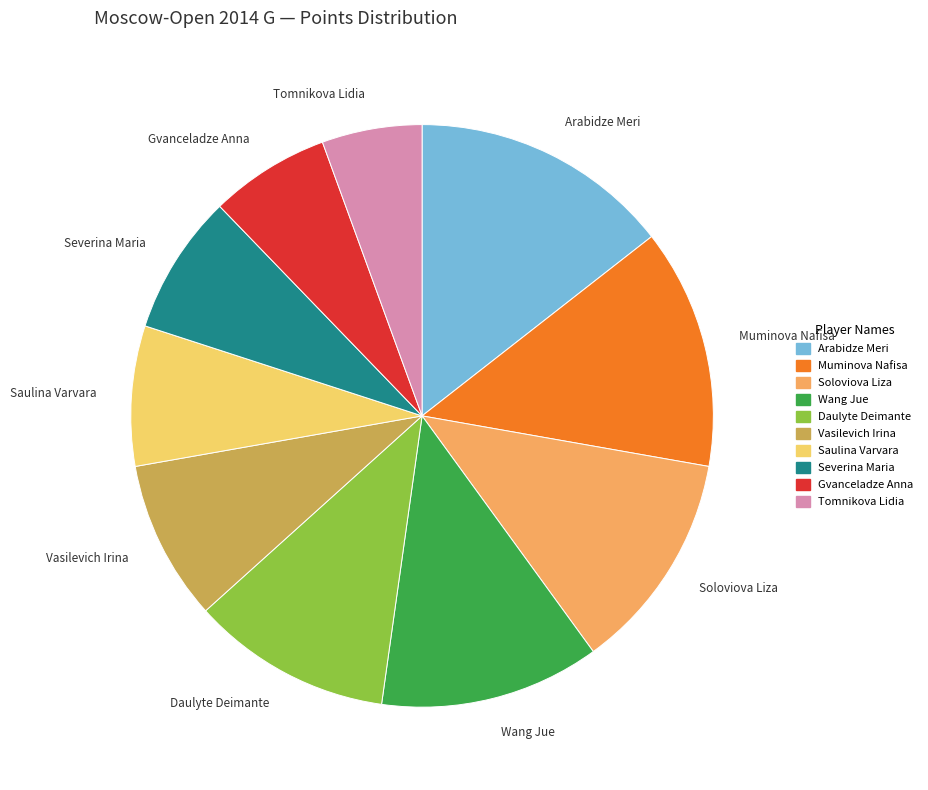

True or false: Severina Maria accounts for 2% of the total.

False